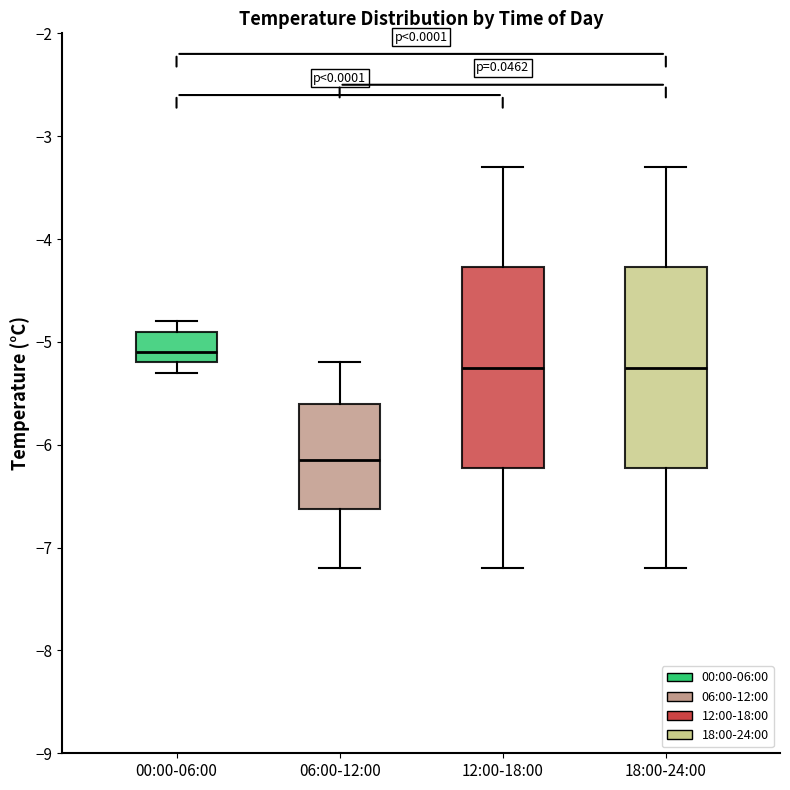

Where is the lower edge of the box for 18:00-24:00 on the y-axis? The values are not printed on the chart, so give them approximately, as read against the axis.

-6.2